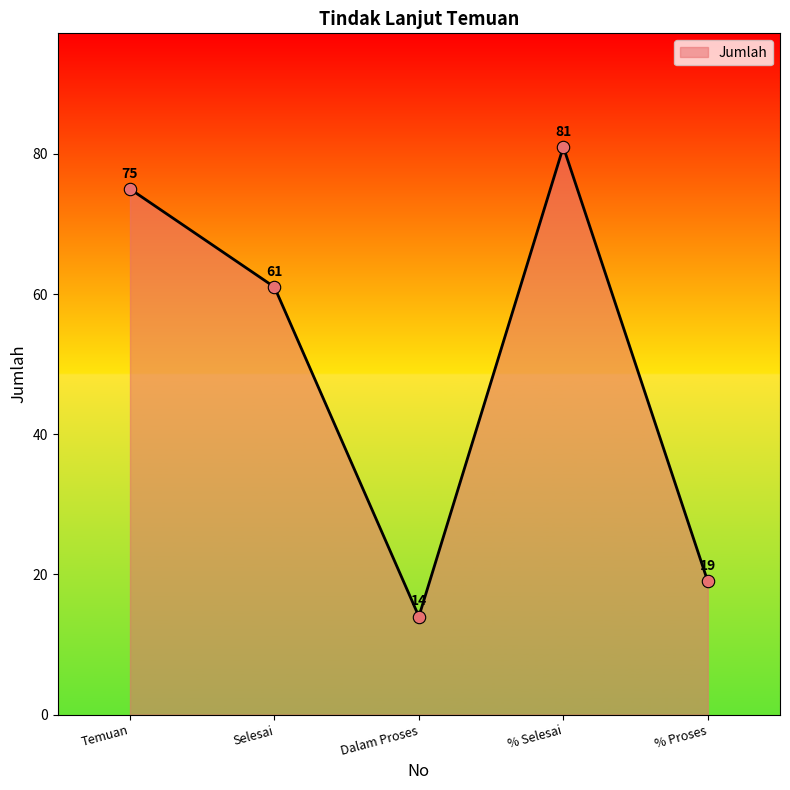

What is the change in value from Selesai to % Proses?

-42